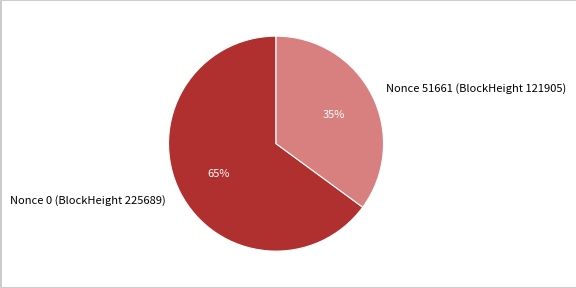

Between Nonce 0 (BlockHeight 225689) and Nonce 51661 (BlockHeight 121905), which is larger?

Nonce 0 (BlockHeight 225689)